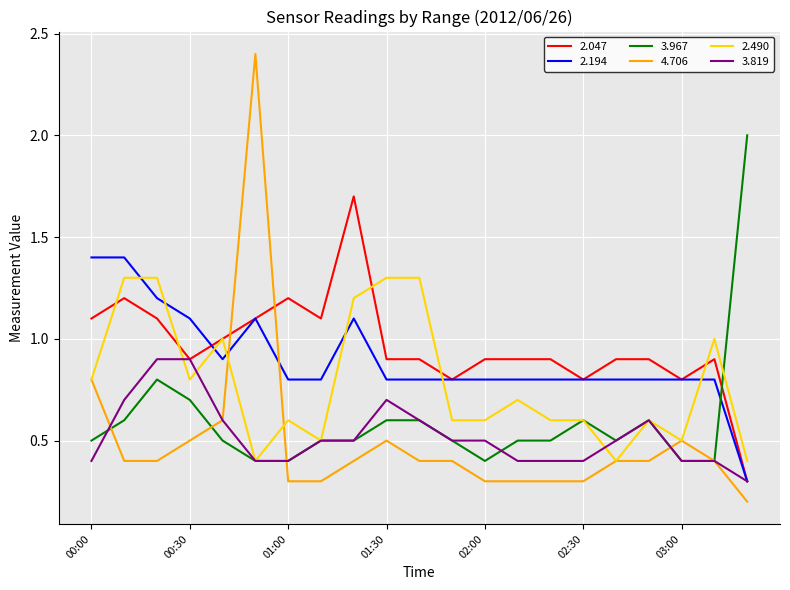

What is the smallest value displayed?

0.2